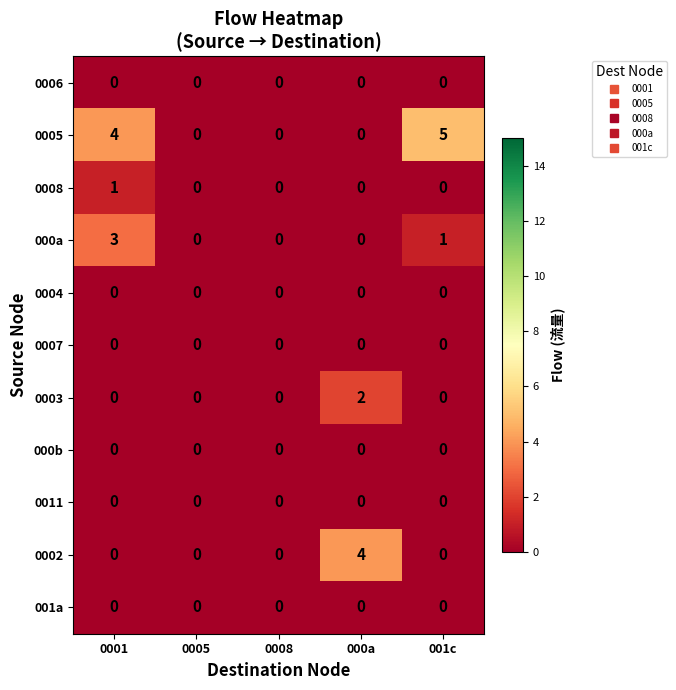

What is the difference between the highest and lowest values at 0001?

4